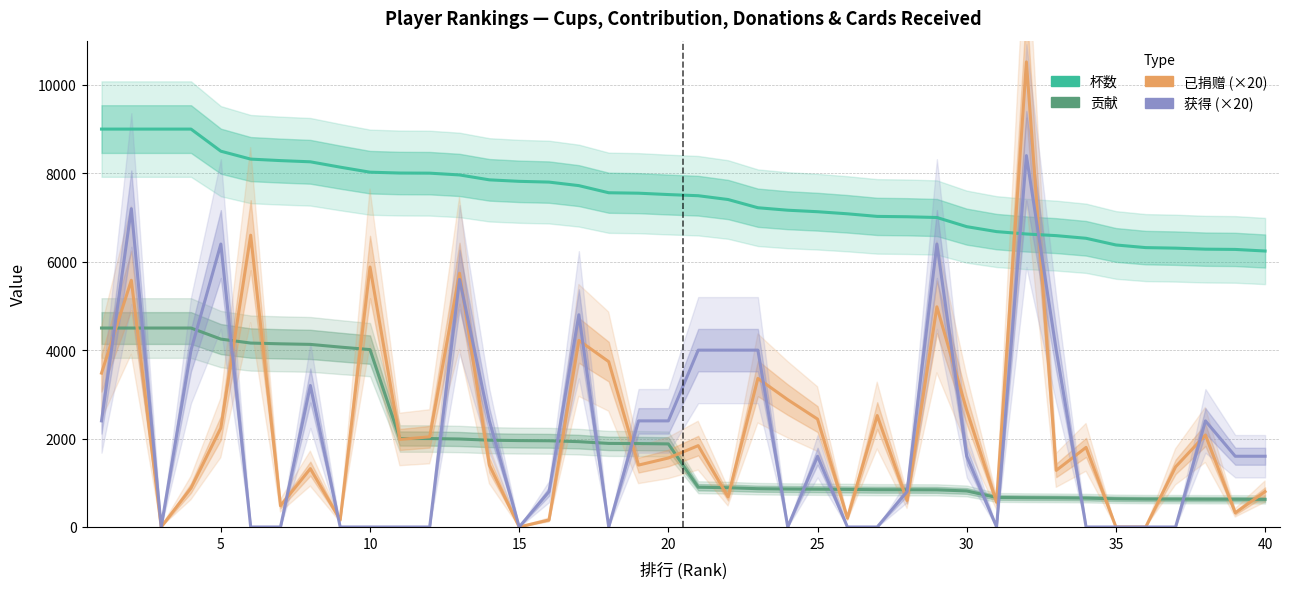

Is the value of 杯数 at 36 greater than the value of 获得 (×20) at 27?

Yes